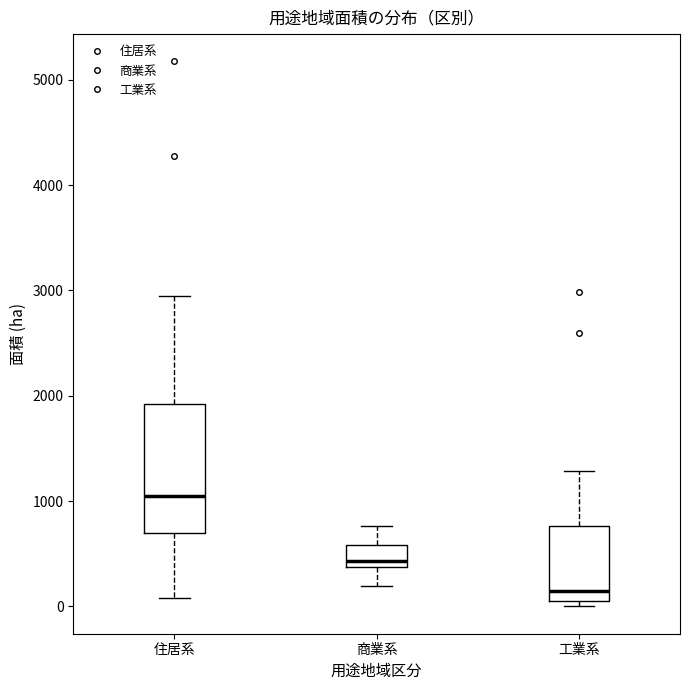

Where is the lower edge of the box for 商業系 on the y-axis? The values are not printed on the chart, so give them approximately, as read against the axis.

400